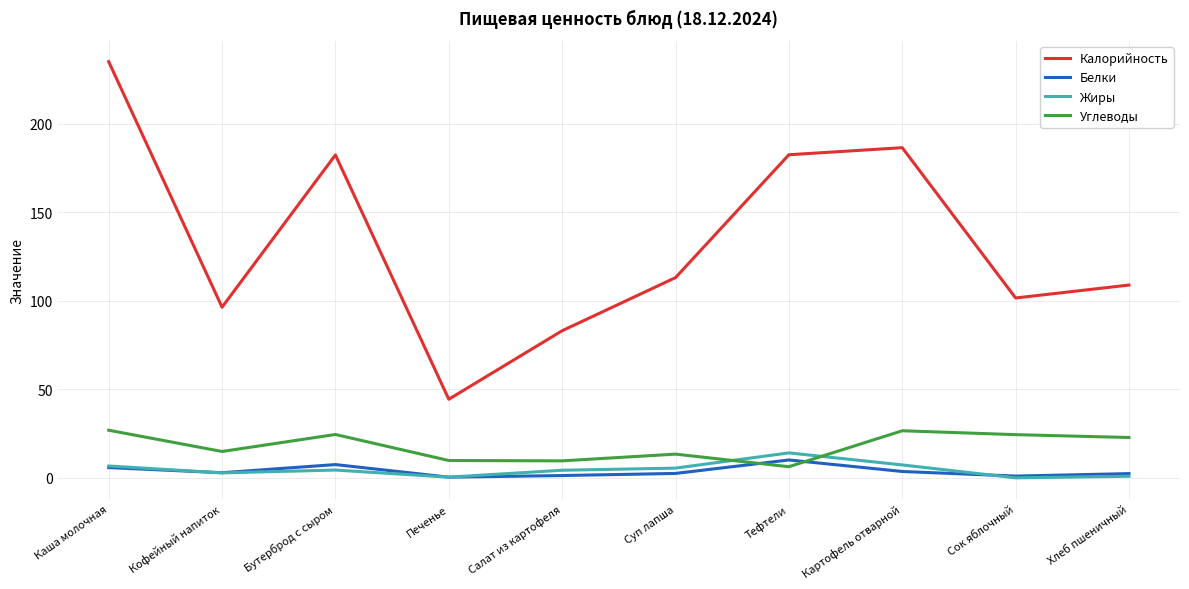

Is it true that Белки equals 7.5 at Бутерброд с сыром?

True